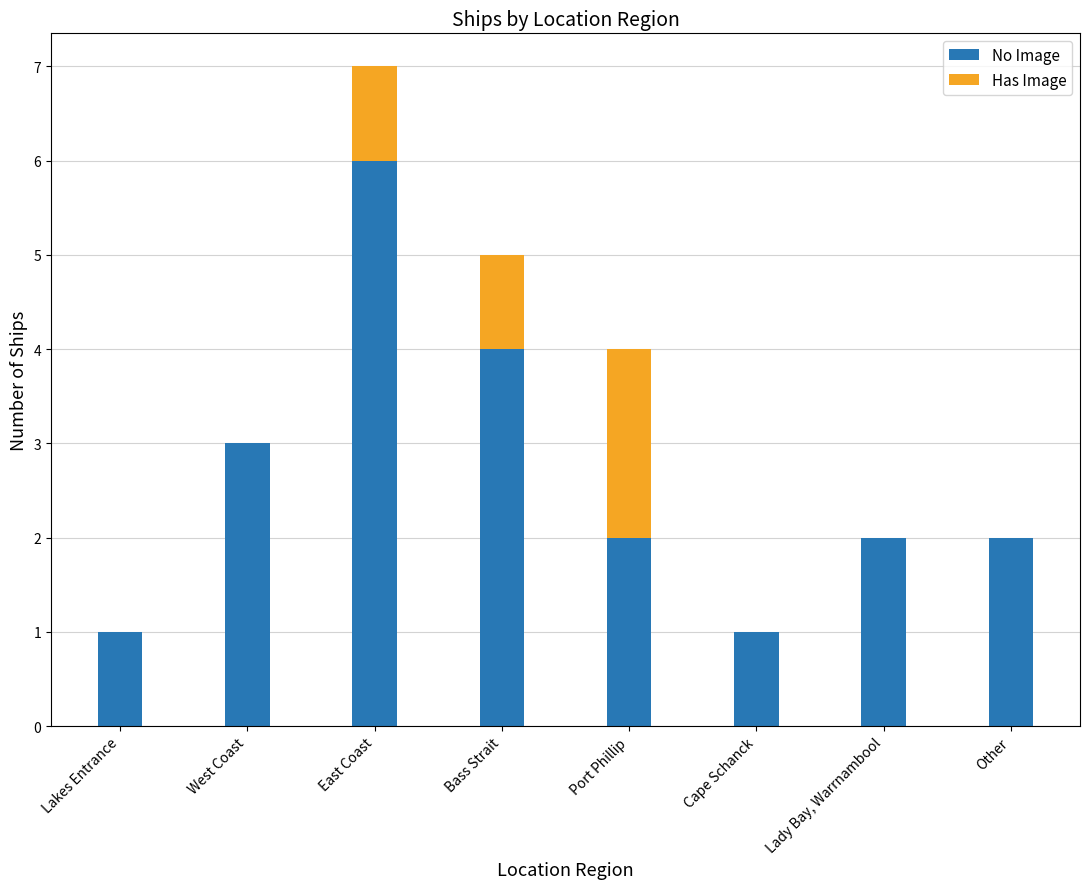

What is the sum of all No Image values?

21